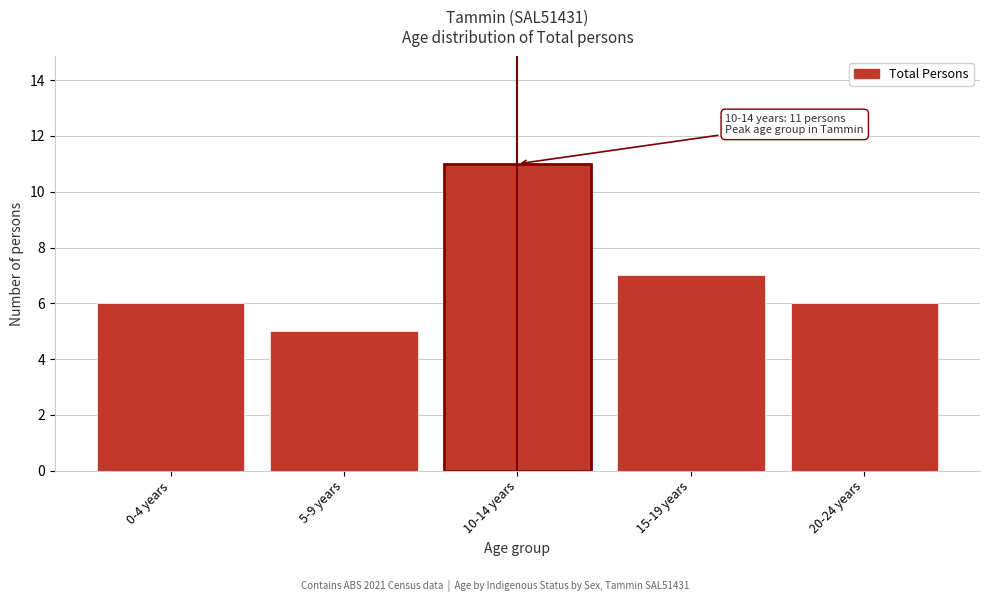

Reading left to right, what are all the values shown in this chart?

6	5	11	7	6